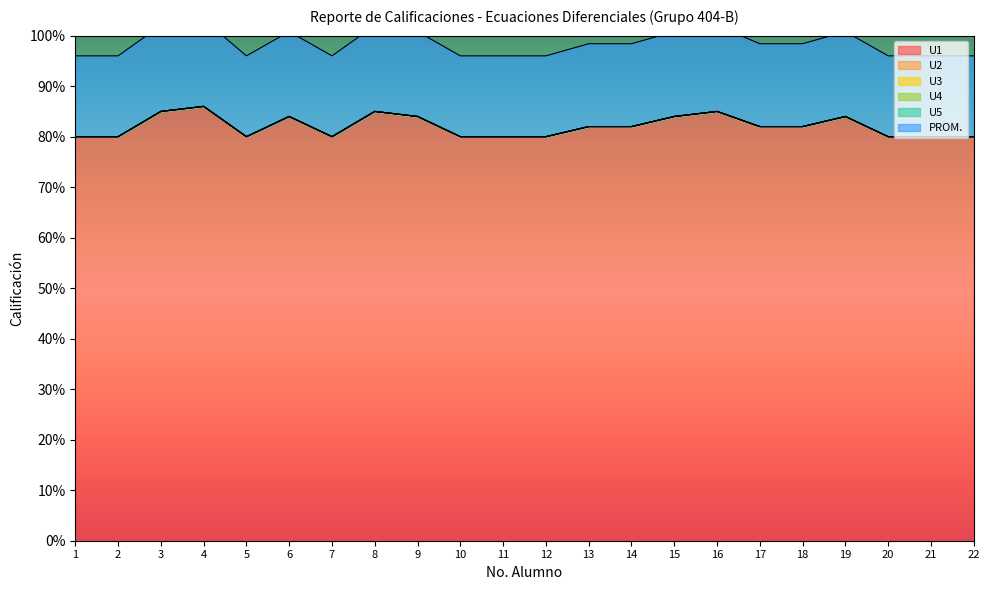

Is the value of U2 at 4 greater than the value of U4 at 20?

No